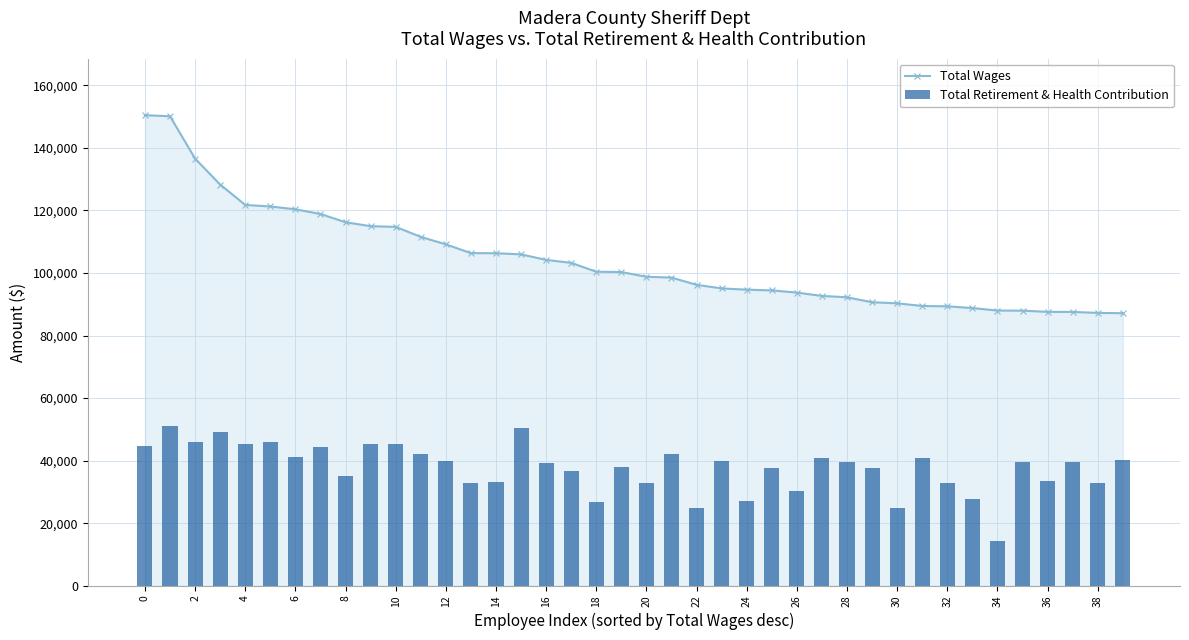

At how many categories does at least one series exceed 20627?

40